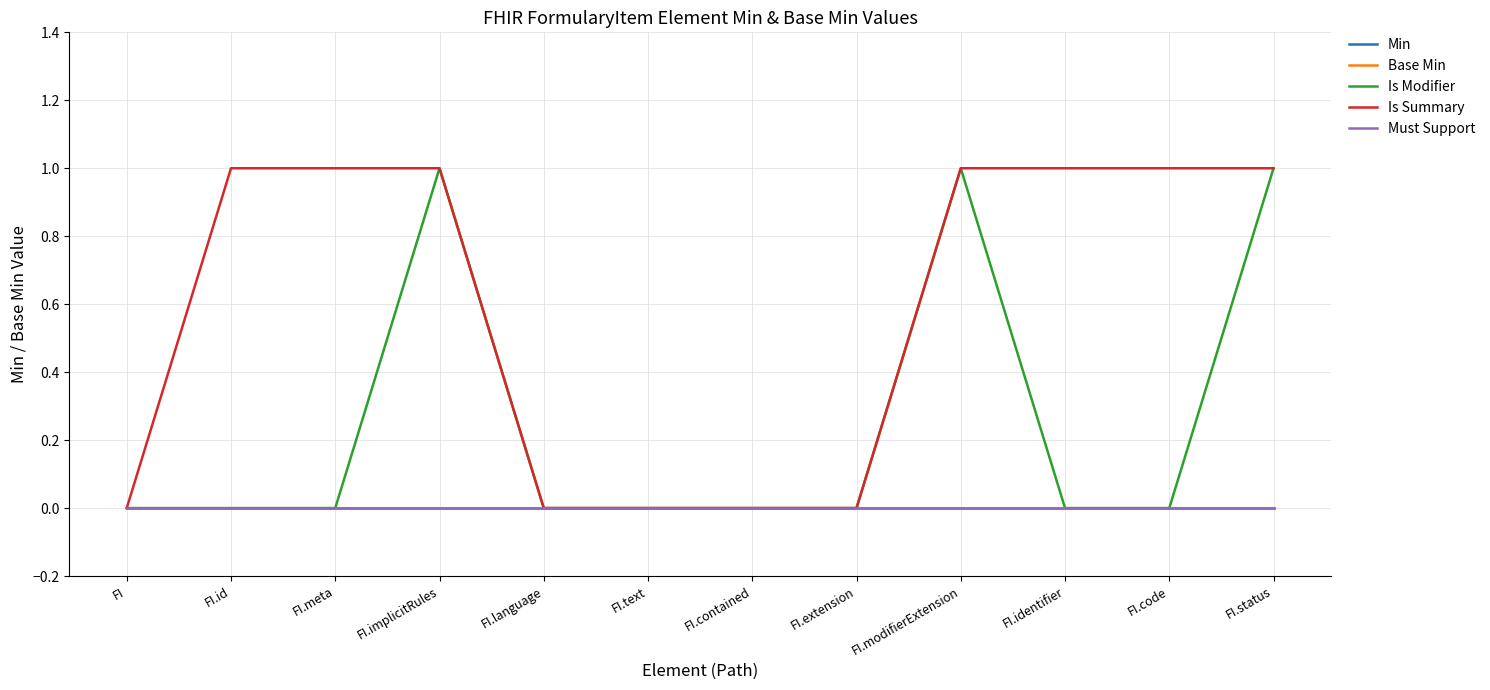

True or false: Is Modifier and Is Summary cross at least once.

False